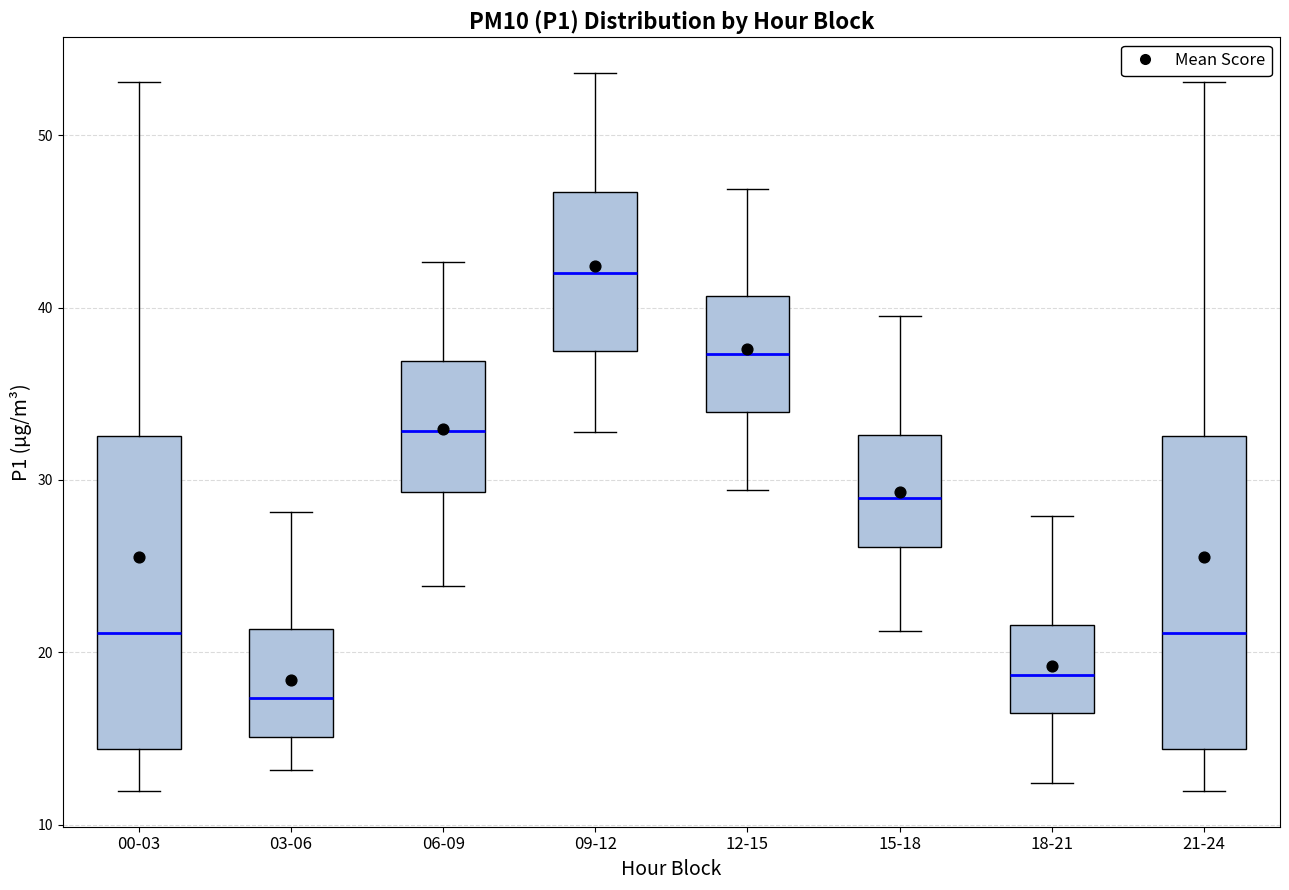

Reading left to right, read every box against the y-axis: the position of its median line, the range the box covers, and the ends of its whiskers. The values are not printed on the chart, so give them approximately, as read against the axis.

00-03: median 21, box 14 to 33, whiskers 12 to 53
03-06: median 17, box 15 to 21, whiskers 13 to 28
06-09: median 33, box 29 to 37, whiskers 24 to 43
09-12: median 42, box 37 to 47, whiskers 33 to 54
12-15: median 37, box 34 to 41, whiskers 29 to 47
15-18: median 29, box 26 to 33, whiskers 21 to 40
18-21: median 19, box 16 to 22, whiskers 12 to 28
21-24: median 21, box 14 to 33, whiskers 12 to 53